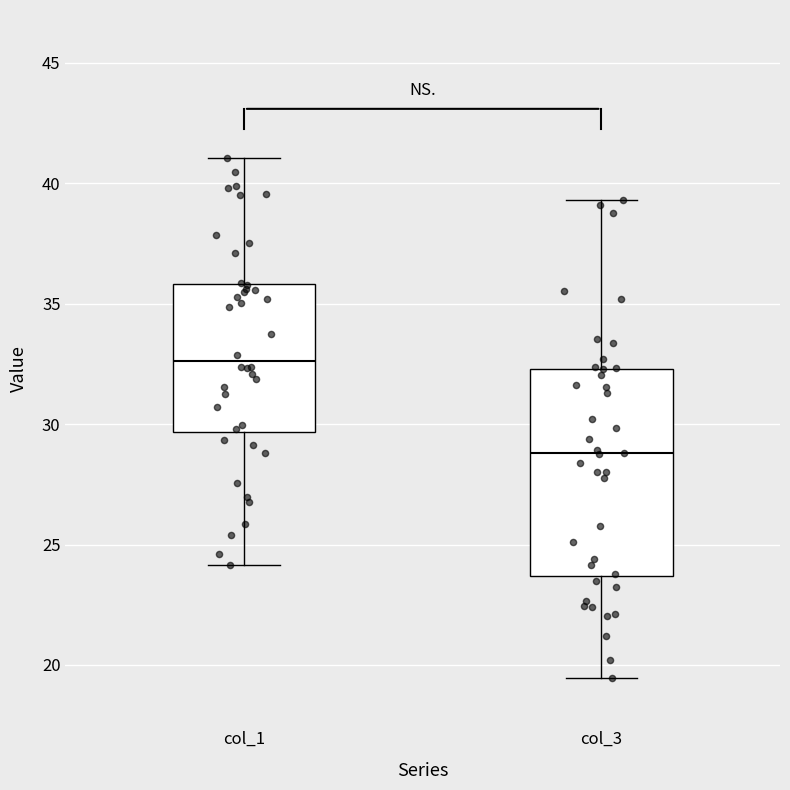

Where does the upper whisker of the box for col_1 end on the y-axis? The values are not printed on the chart, so give them approximately, as read against the axis.

41.0